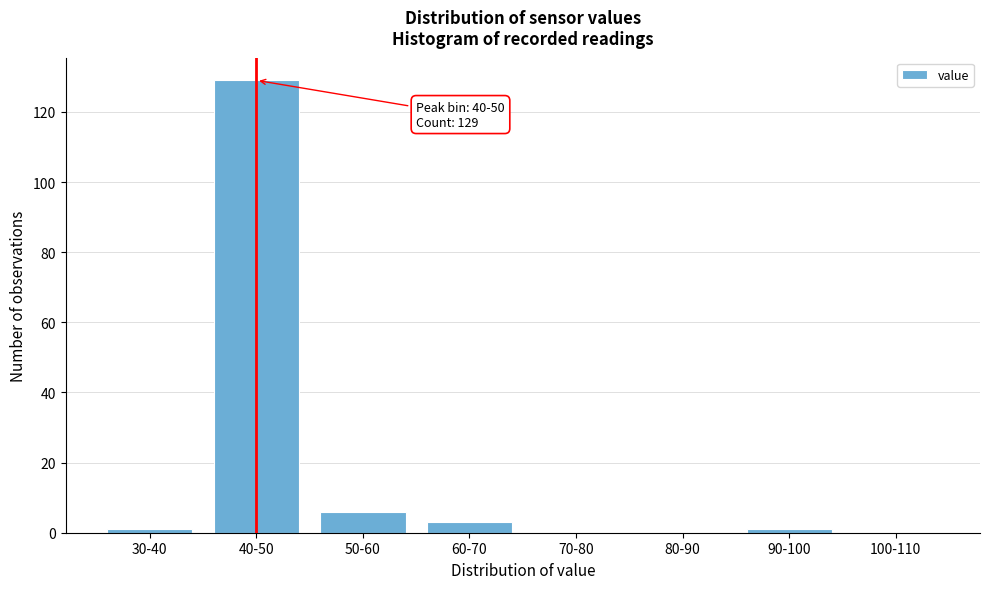

Reading left to right, extract all data points from this chart.

30-40=1	40-50=129	50-60=6	60-70=3	70-80=0	80-90=0	90-100=1	100-110=0